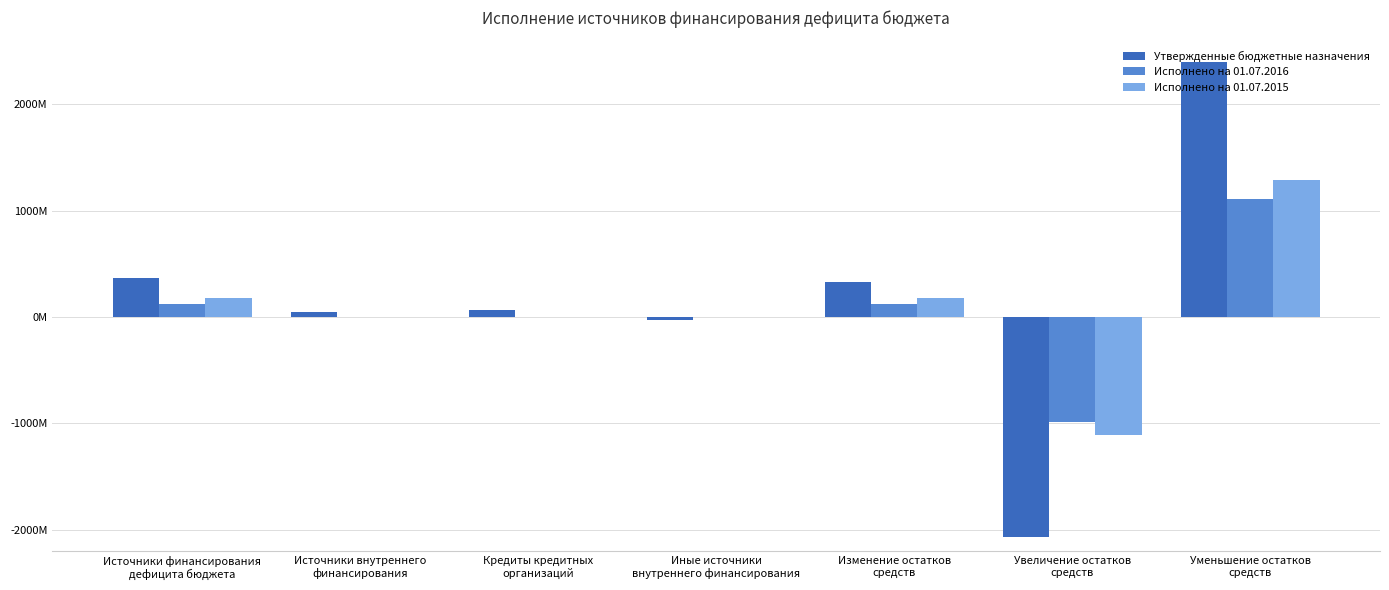

Reading right to left, transcribe all the data shown in this chart.

Утвержденные бюджетные назначения: 2397654899.8	-2071191899.8	326463000.0	-25677600.0	70000000.0	44322400.0	370785400.0
Исполнено на 01.07.2016: 1112847522.4	-988560420.7	124287101.7	0.0	0.0	0.0	124287101.7
Исполнено на 01.07.2015: 1291455263.7	-1112325586.7	179129676.9	0.0	0.0	0.0	179129676.9